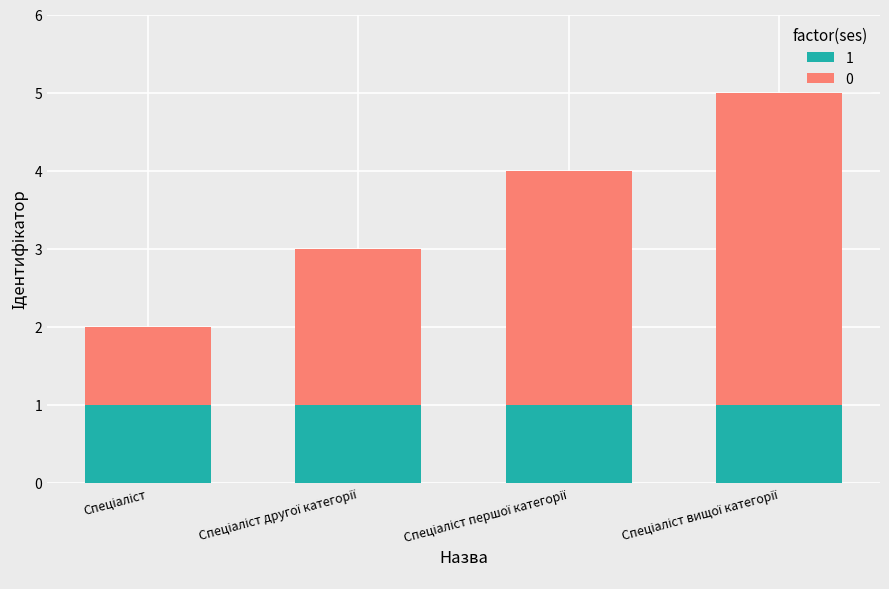

How many bars are there in total?

4